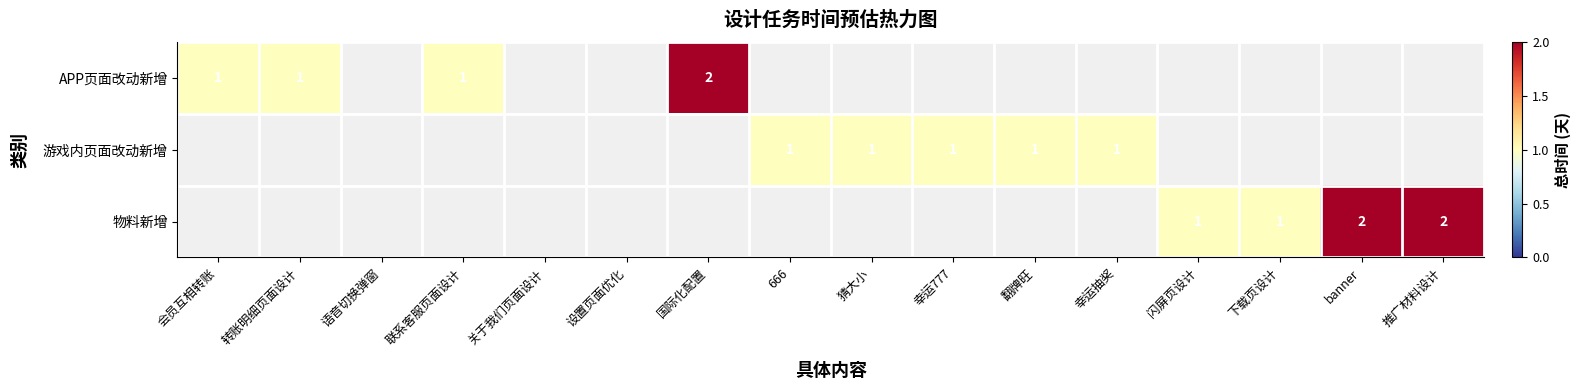

True or false: 物料新增 has a value of 3 at 推广材料设计.

False